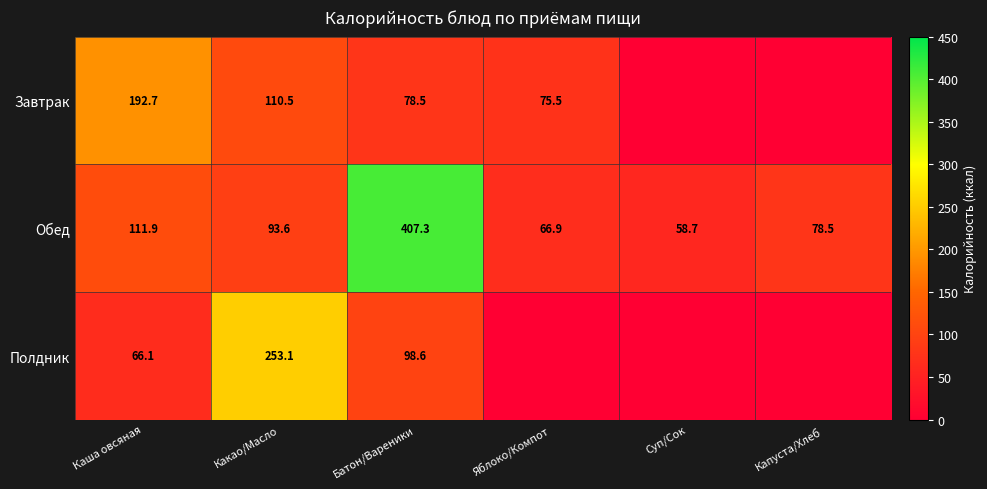

How many values in the Обед series are below 93?

3